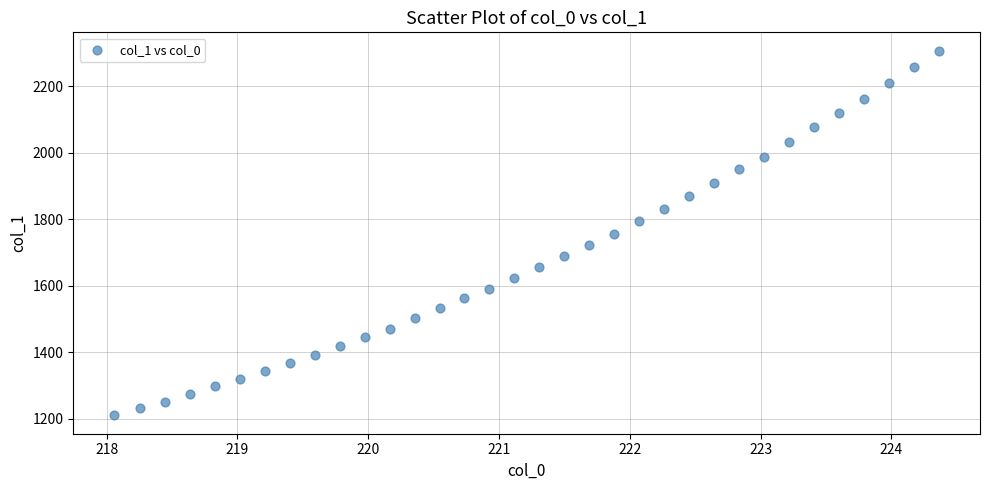

What is the range of Y values (max minus min)?

1097.6